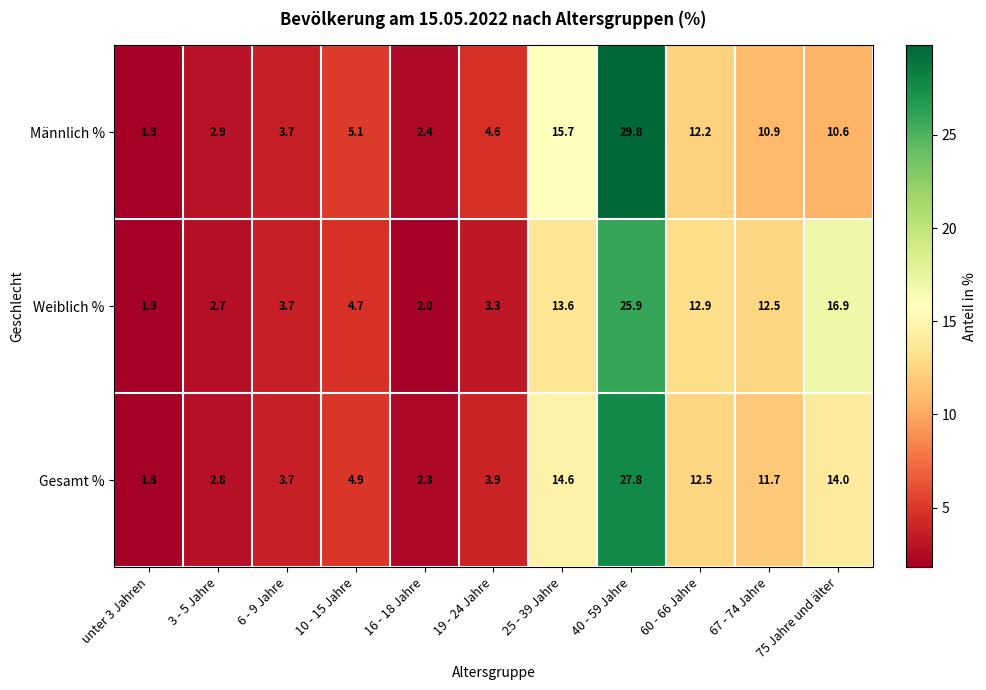

Between 40 - 59 Jahre and 67 - 74 Jahre, which series saw the biggest shift?

Männlich %